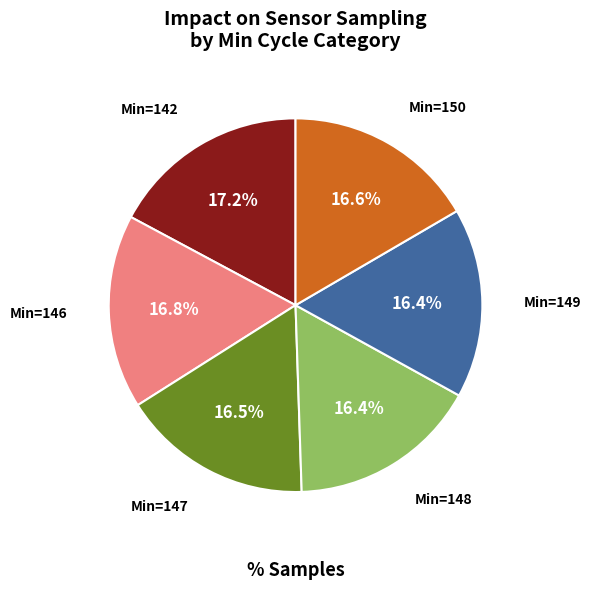

Does any single category account for the majority?

No